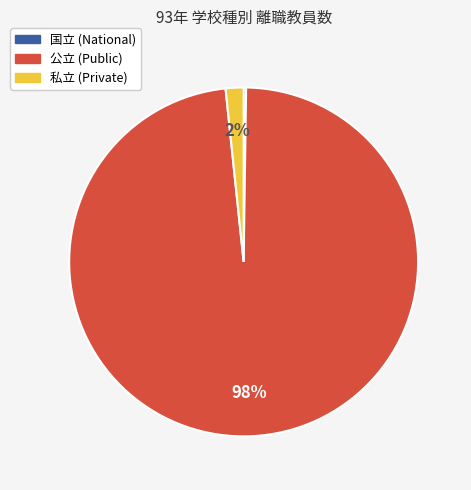

To the nearest percent, what is the average slice percentage?

33%